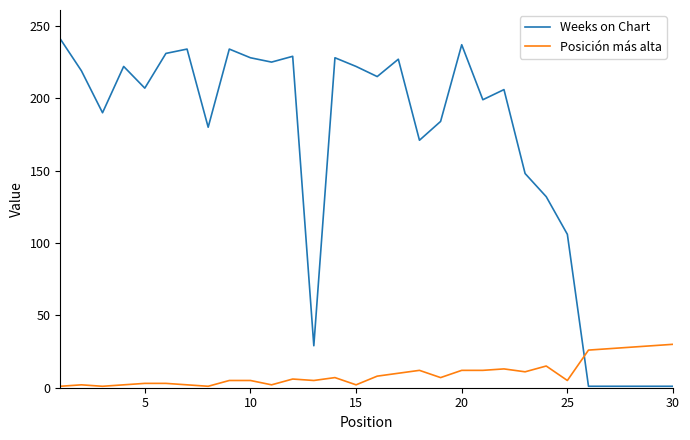

List the series in order of their peak value, lowest first.

Posición más alta, Weeks on Chart